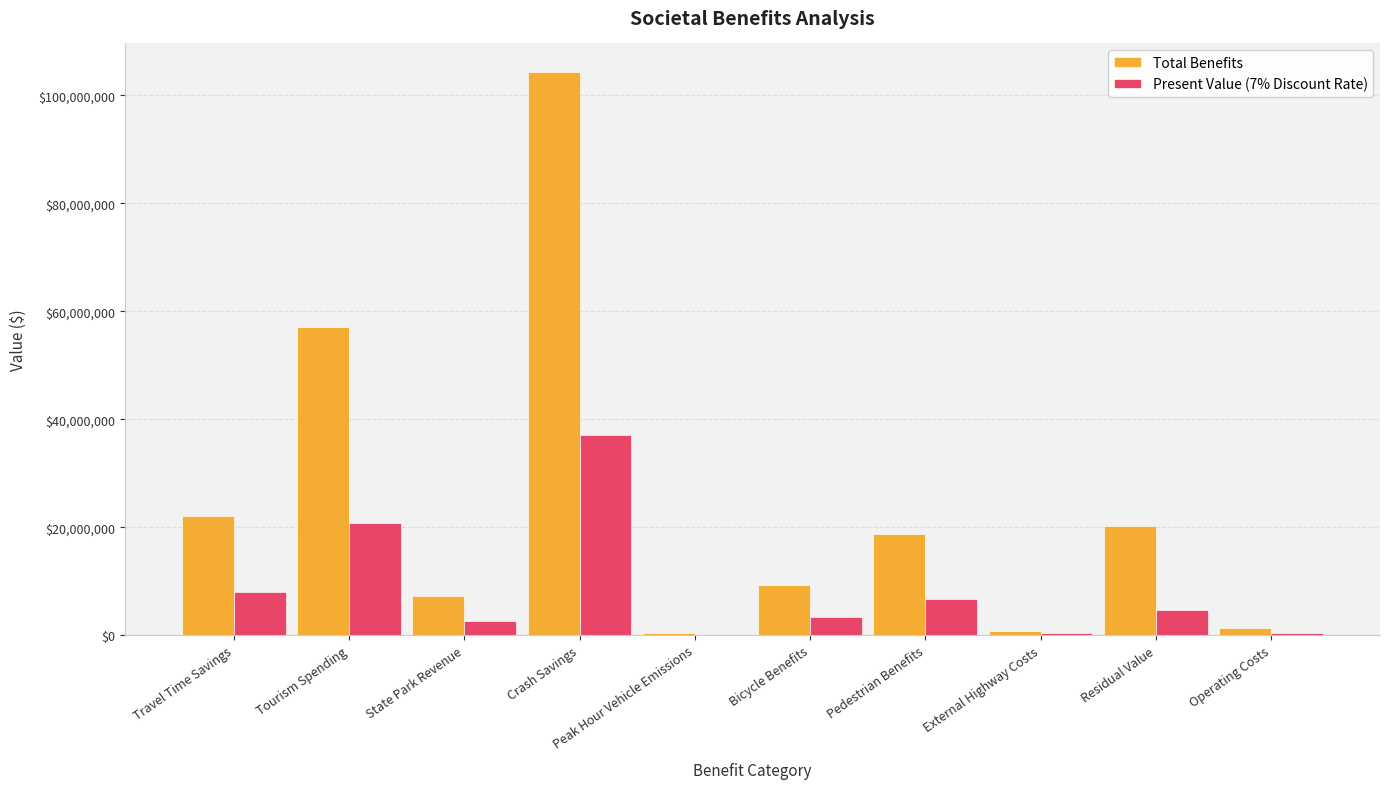

What is the total value across all series at Residual Value?

24777871.8